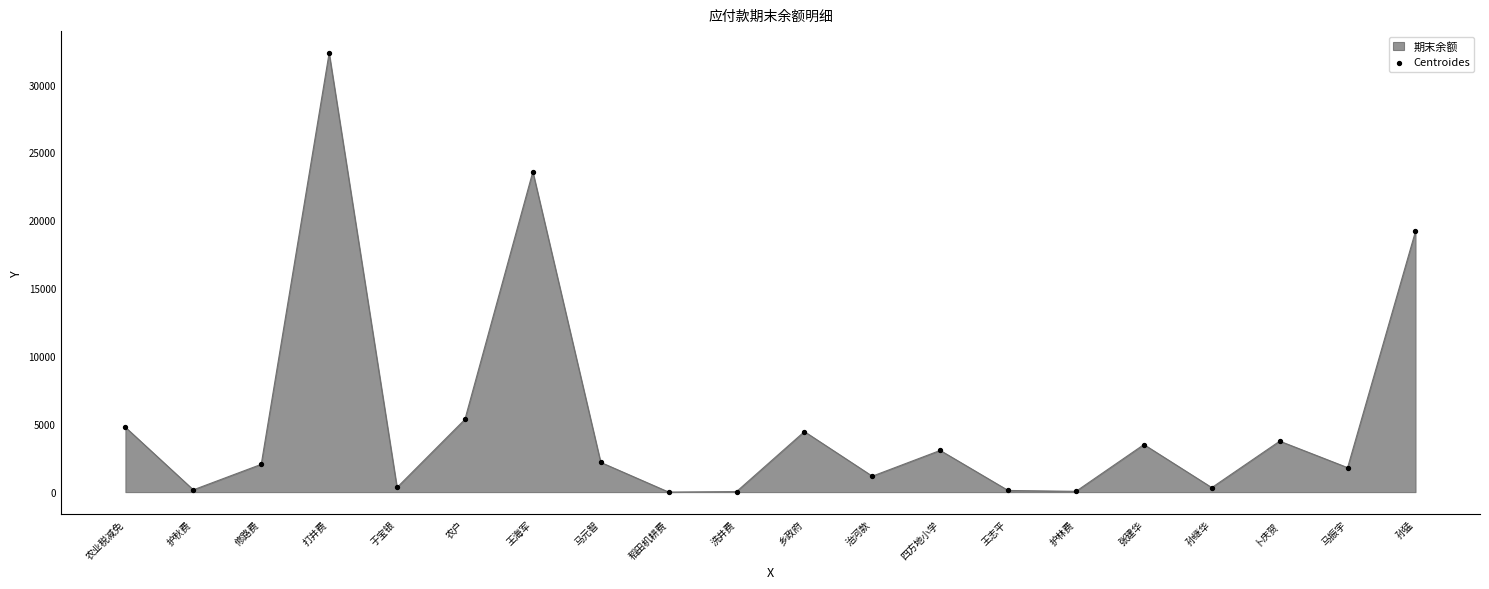

What is the ratio of the value at 马振宇 to the value at 稻田机耕费?

625.0